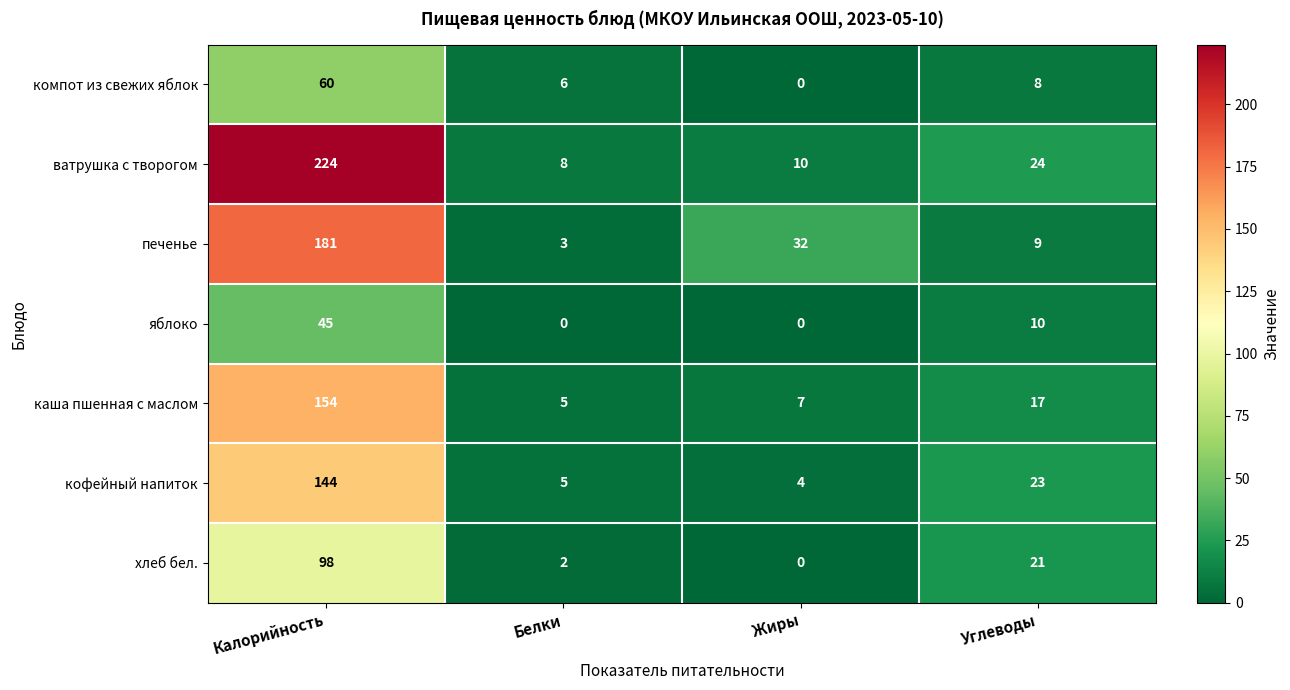

Rank the series by their maximum value, from lowest to highest.

яблоко, компот из свежих яблок, хлеб бел., кофейный напиток, каша пшенная с маслом, печенье, ватрушка с творогом